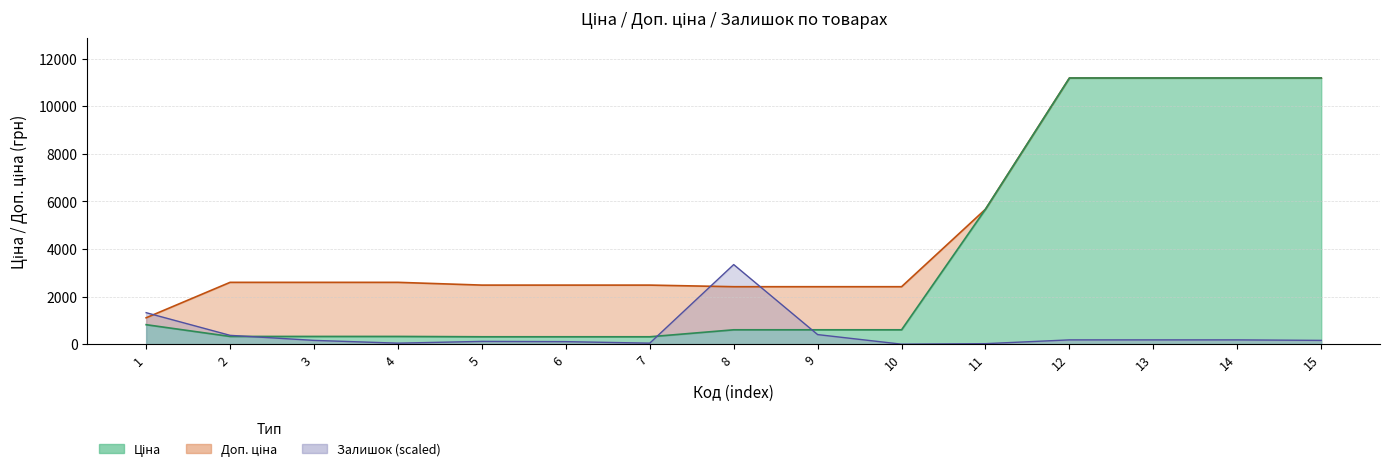

After their last crossing, which series has the higher values: Ціна or Залишок?

Ціна